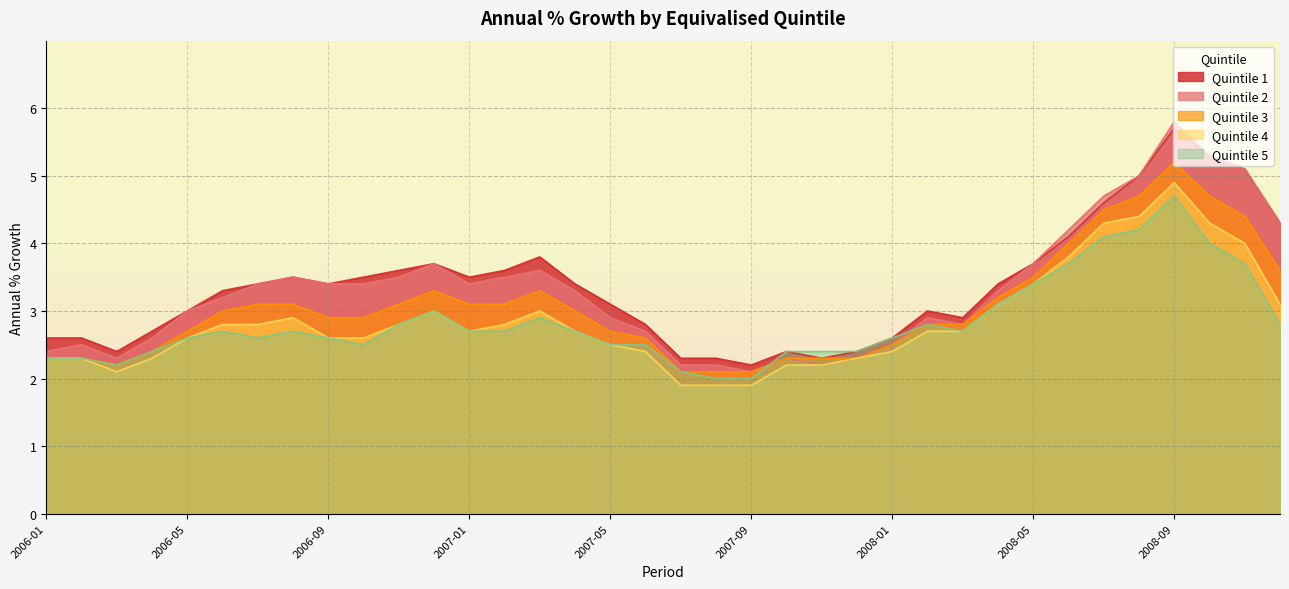

How many lines are shown in the chart?

5